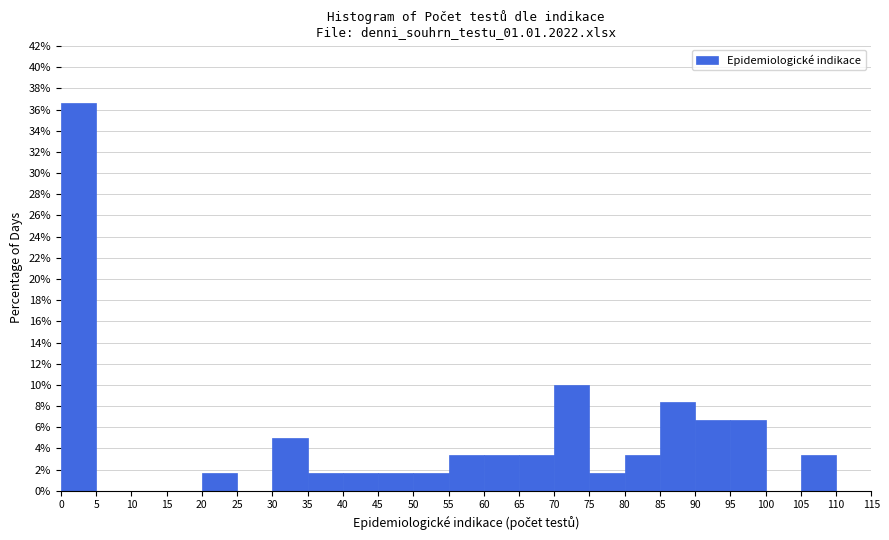

How tall is the bar that spans 55 to 60 on the x-axis? The values are not printed on the chart, so give them approximately, as read against the axis.

3.4